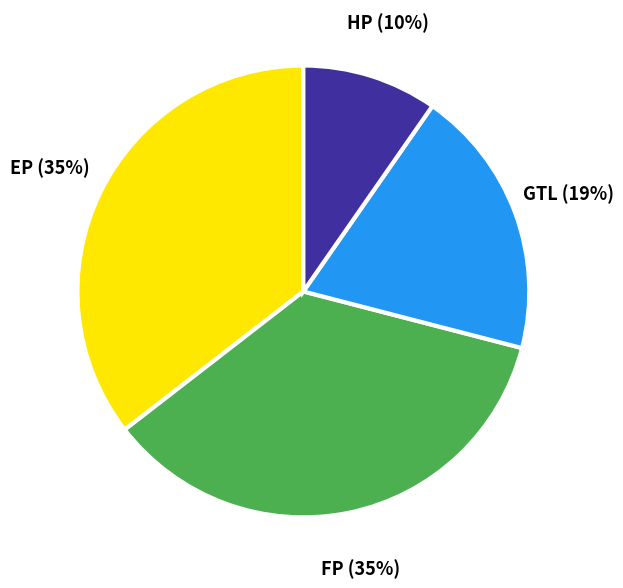

Is there any slice that represents more than half of the pie?

No